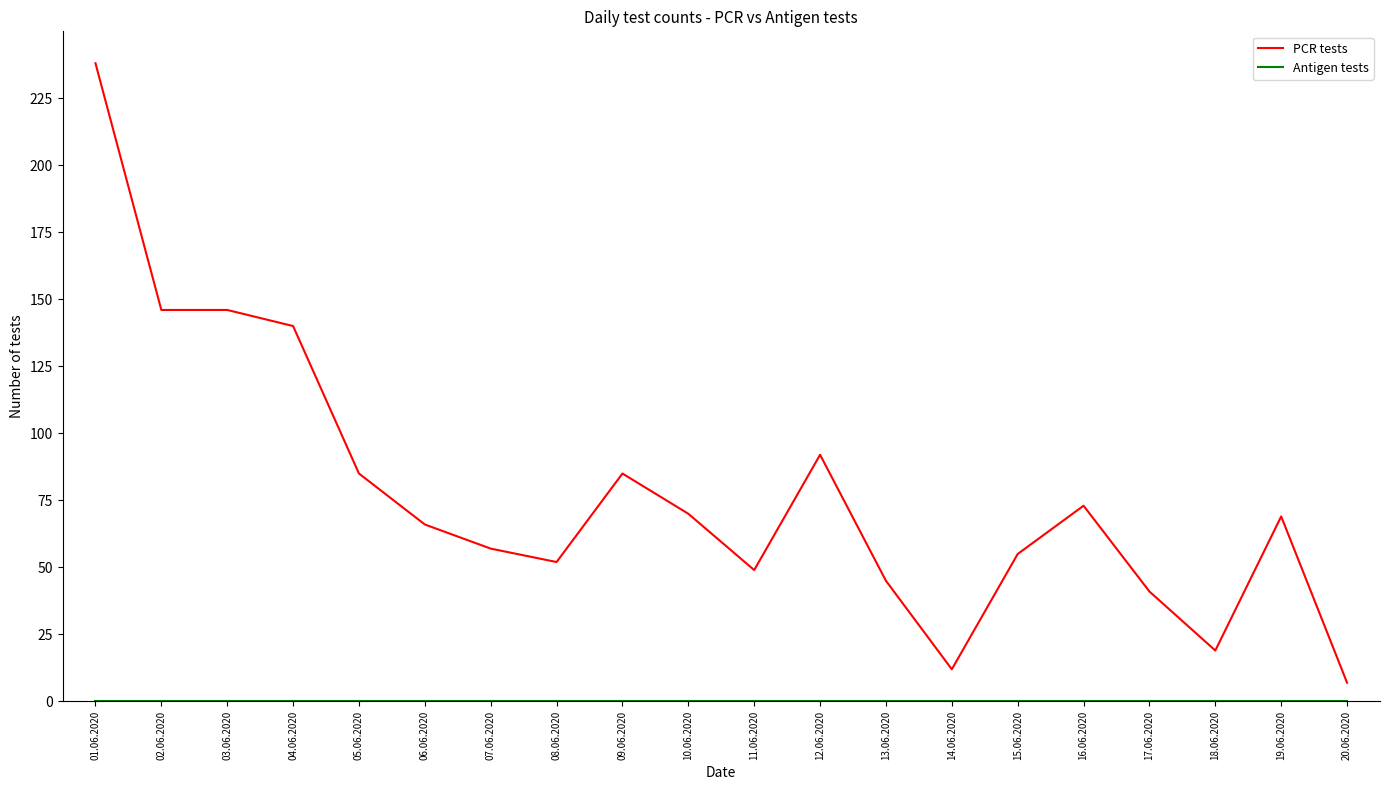

Which label corresponds to the largest value in the chart?

01.06.2020